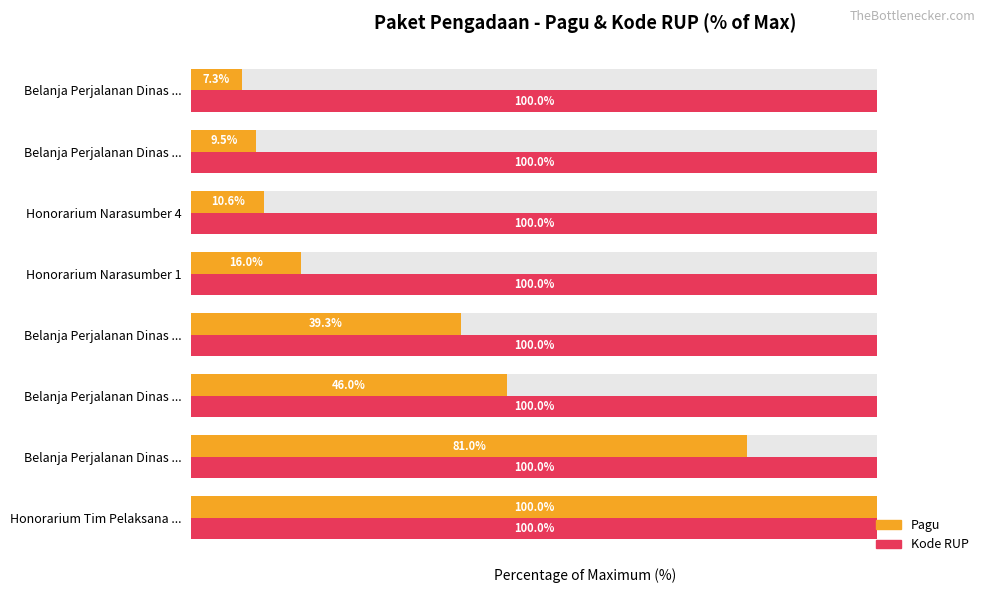

Rank the series at Honorarium Narasumber 1 from highest to lowest value.

Kode RUP, Pagu